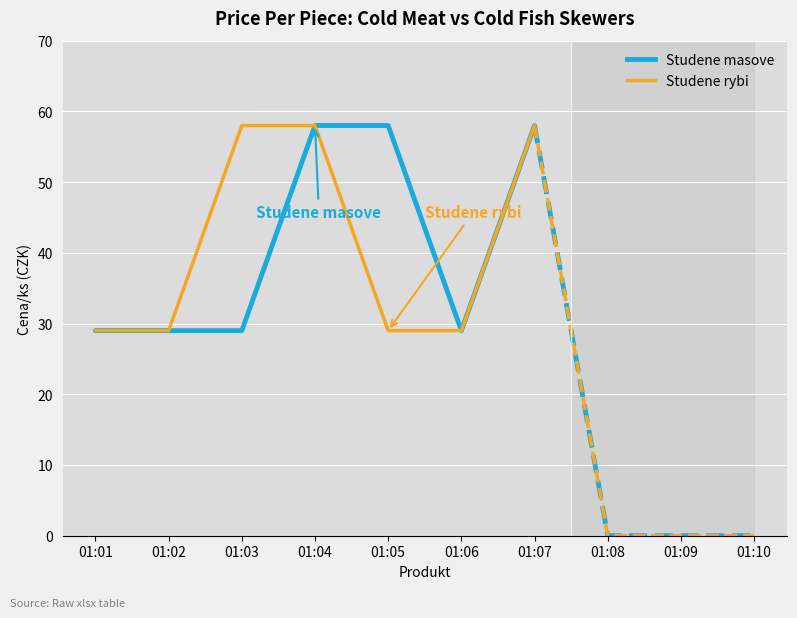

How many values in the Studene masove series exceed 29?

3